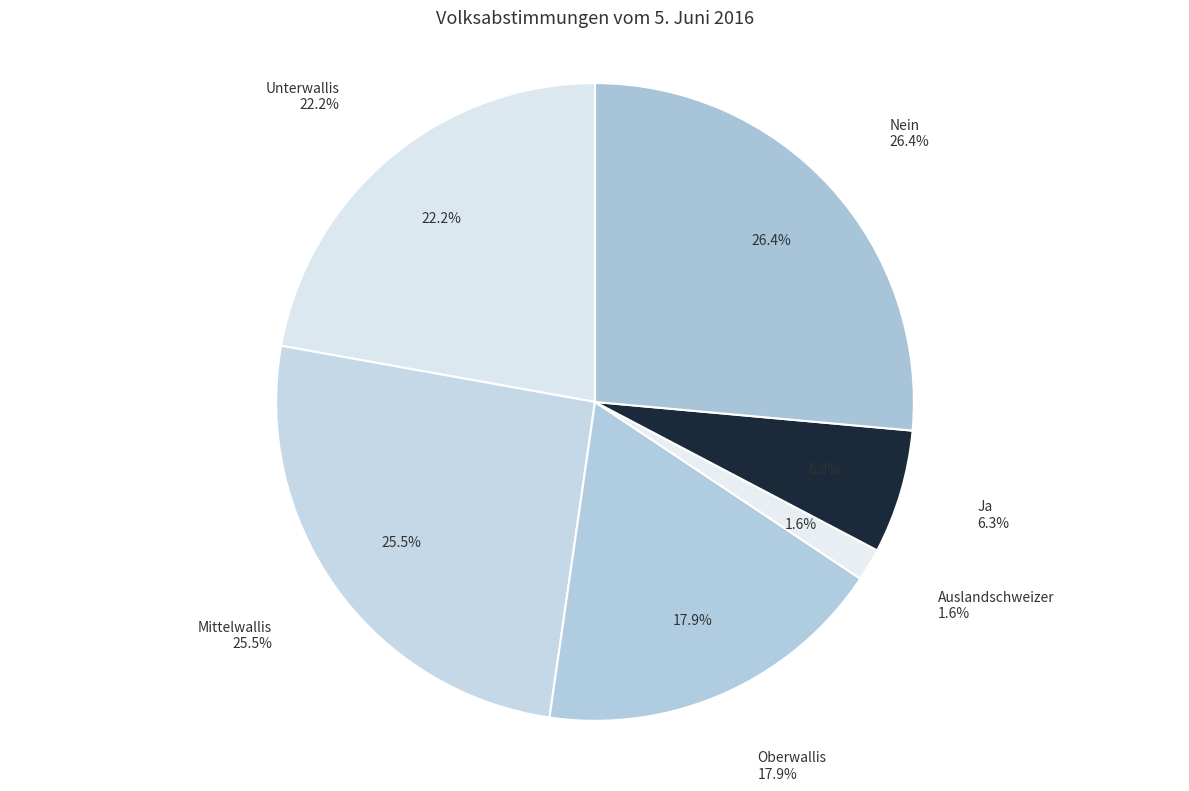

True or false: Nein accounts for 13% of the total.

False